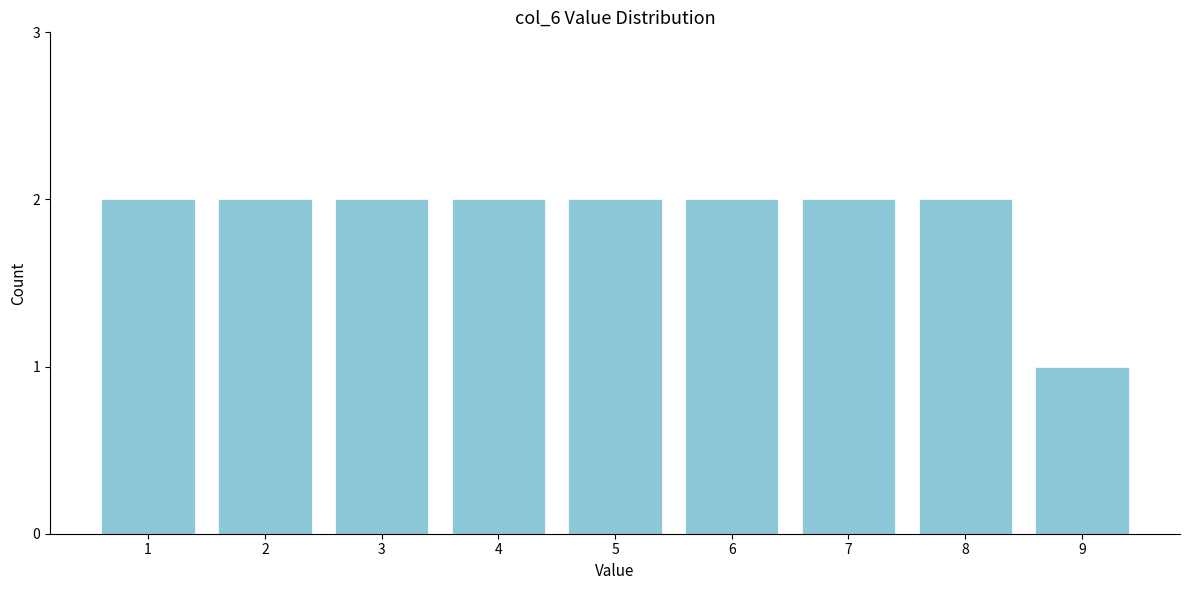

Reading right to left, what are all the values shown in this chart?

9=1	8=2	7=2	6=2	5=2	4=2	3=2	2=2	1=2